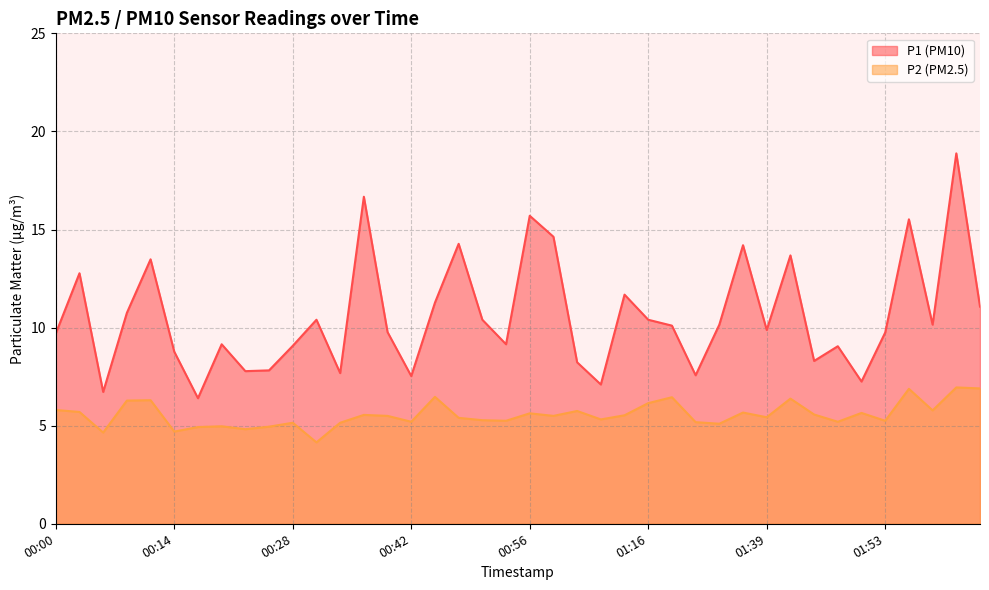

List the labels in order of P1 value, smallest first.

00:17, 00:06, 01:04, 01:50, 00:42, 01:30, 00:34, 00:23, 00:25, 01:01, 01:44, 00:14, 01:47, 00:28, 00:20, 00:53, 00:00, 01:53, 00:39, 01:39, 01:18, 01:33, 01:58, 00:31, 00:50, 01:16, 00:09, 02:04, 00:45, 01:13, 00:03, 00:12, 01:42, 01:36, 00:47, 00:58, 01:55, 00:56, 00:36, 02:01